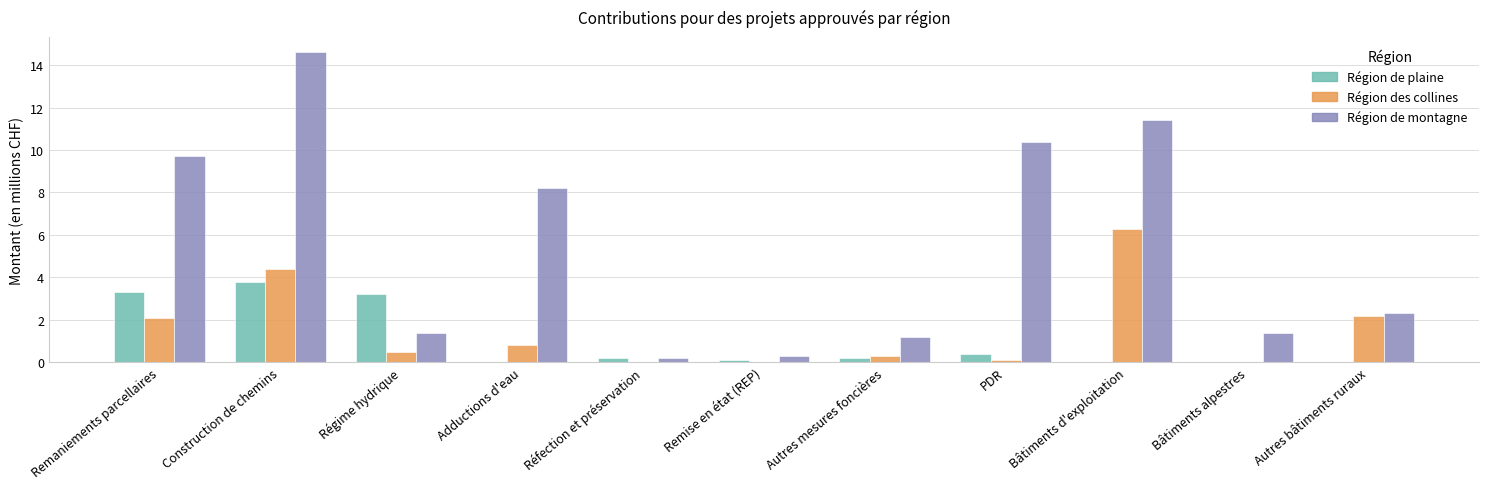

Which series changed the most between Bâtiments alpestres and Autres bâtiments ruraux?

Région des collines